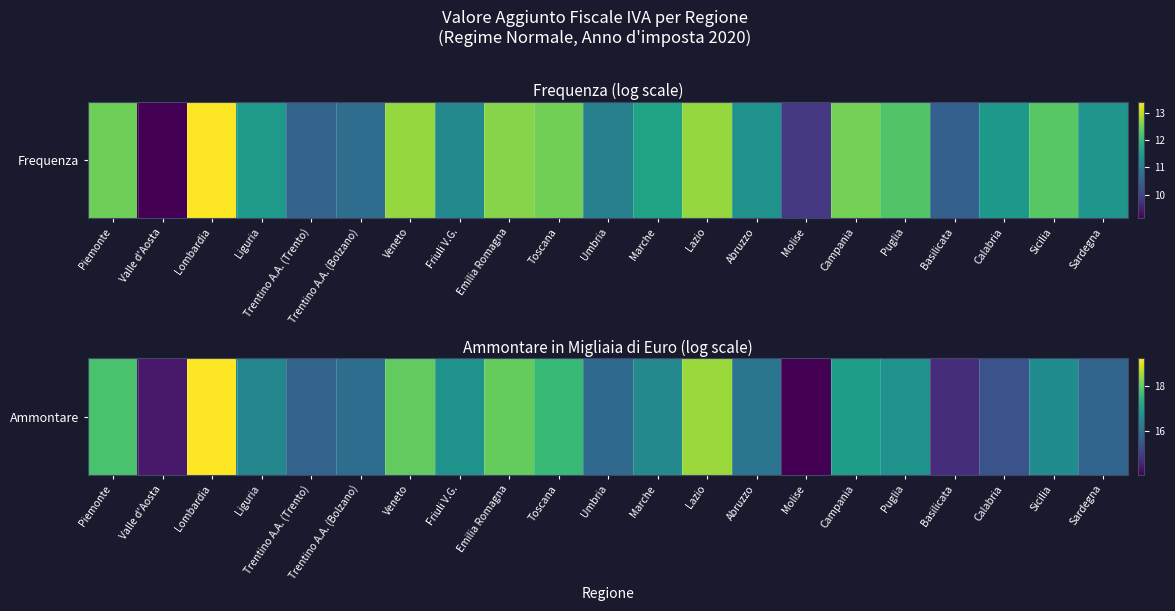

Read the value at Friuli V.G..

16.7